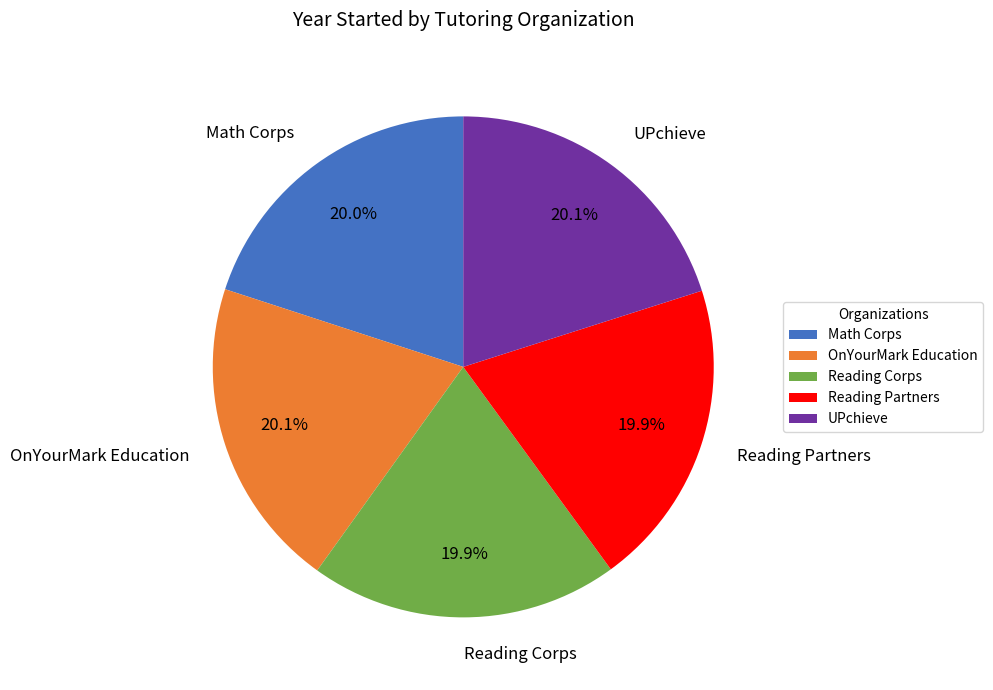

Does any single category account for the majority?

No